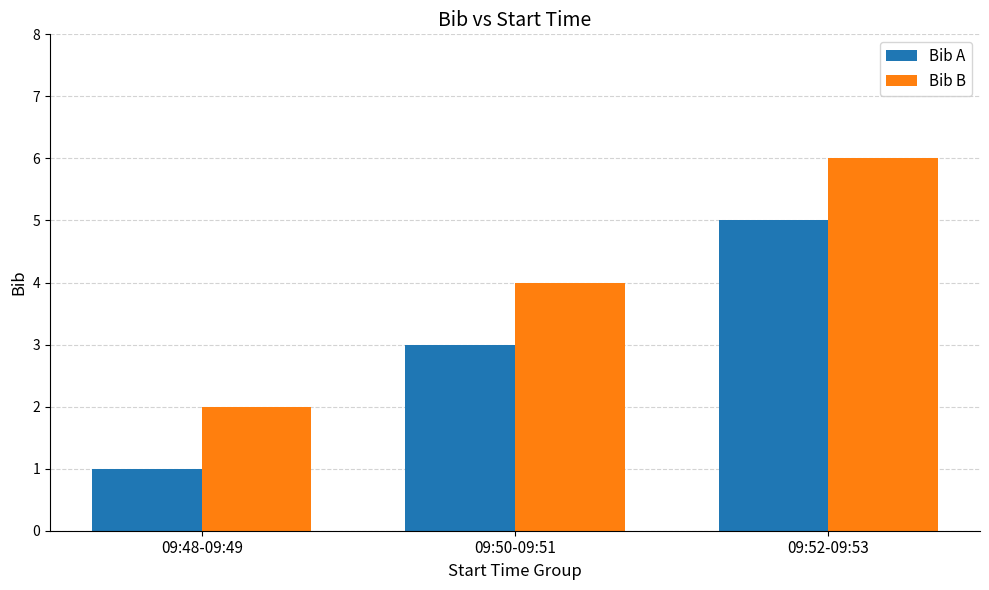

Reading left to right, transcribe all the data shown in this chart.

Bib A: 09:48-09:49=1	09:50-09:51=3	09:52-09:53=5
Bib B: 09:48-09:49=2	09:50-09:51=4	09:52-09:53=6